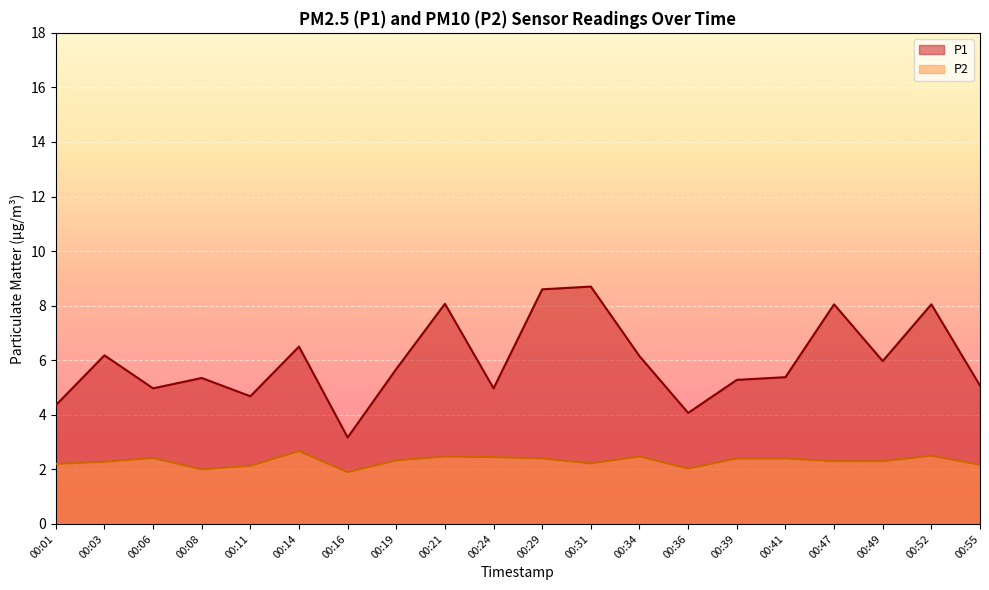

Reading right to left, extract all data points from this chart.

P1: 00:55=5.1	00:52=8.1	00:49=6.0	00:47=8.1	00:41=5.4	00:39=5.3	00:36=4.1	00:34=6.2	00:31=8.7	00:29=8.6	00:24=5.0	00:21=8.1	00:19=5.7	00:16=3.2	00:14=6.5	00:11=4.7	00:08=5.3	00:06=5.0	00:03=6.2	00:01=4.3
P2: 00:55=2.2	00:52=2.5	00:49=2.3	00:47=2.3	00:41=2.4	00:39=2.4	00:36=2.0	00:34=2.5	00:31=2.2	00:29=2.4	00:24=2.5	00:21=2.5	00:19=2.3	00:16=1.9	00:14=2.7	00:11=2.1	00:08=2.0	00:06=2.4	00:03=2.3	00:01=2.2